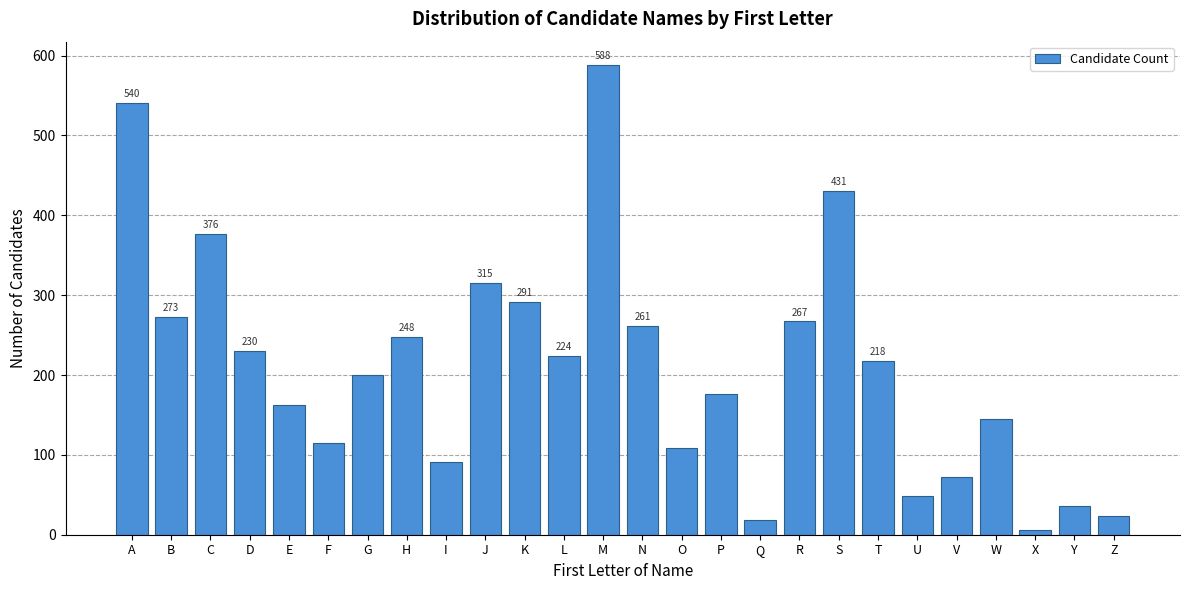

Reading left to right, list all the values displayed in this chart.

540	273	376	230	163	115	200	248	91	315	291	224	588	261	109	176	18	267	431	218	48	72	145	6	36	24